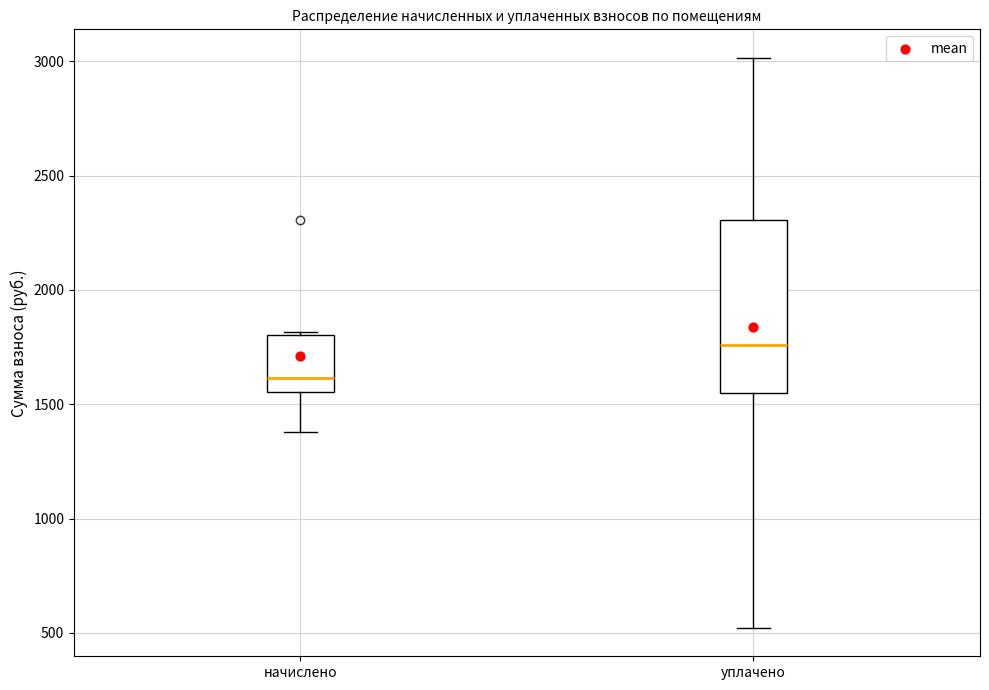

Reading left to right, read every box against the y-axis: the position of its median line, the range the box covers, and the ends of its whiskers. The values are not printed on the chart, so give them approximately, as read against the axis.

начислено: median 1600, box 1550 to 1800, whiskers 1400 to 1800 (just above the box's upper edge)
уплачено: median 1750, box 1550 to 2300, whiskers 500 to 3000